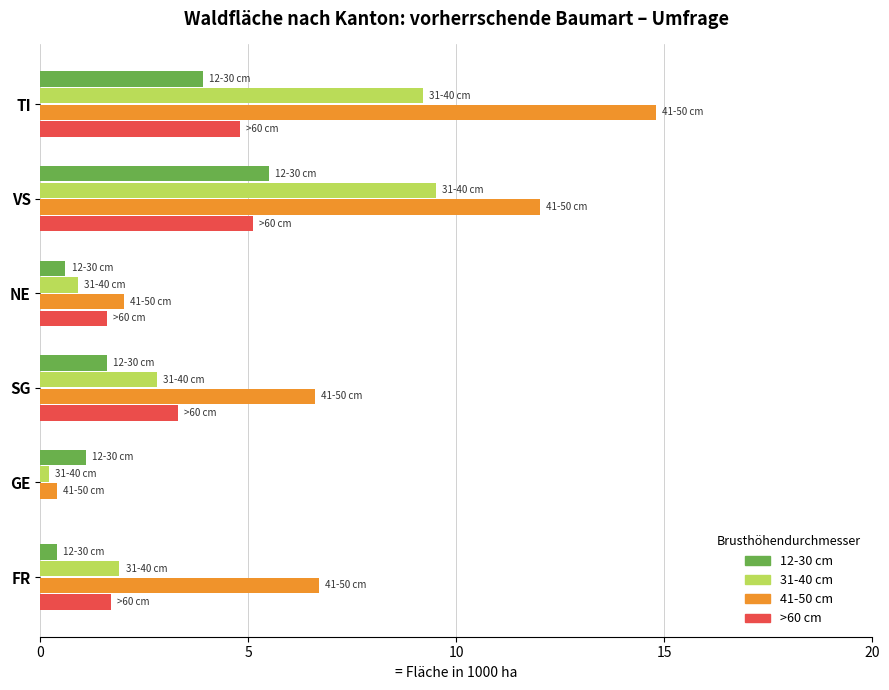

At which category does the chart reach its peak across all series?

TI